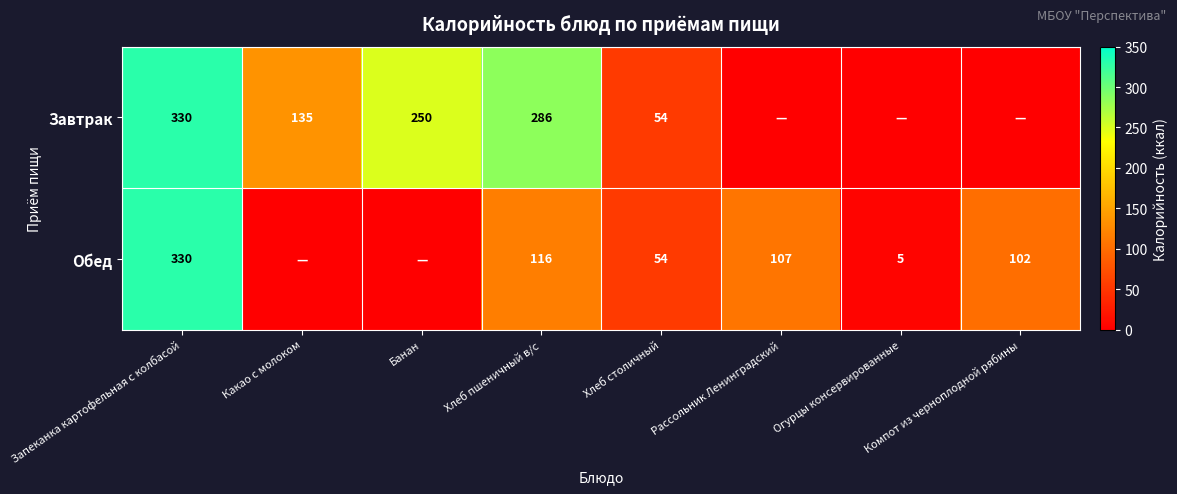

Which category has the lowest value across all series?

Рассольник Ленинградский